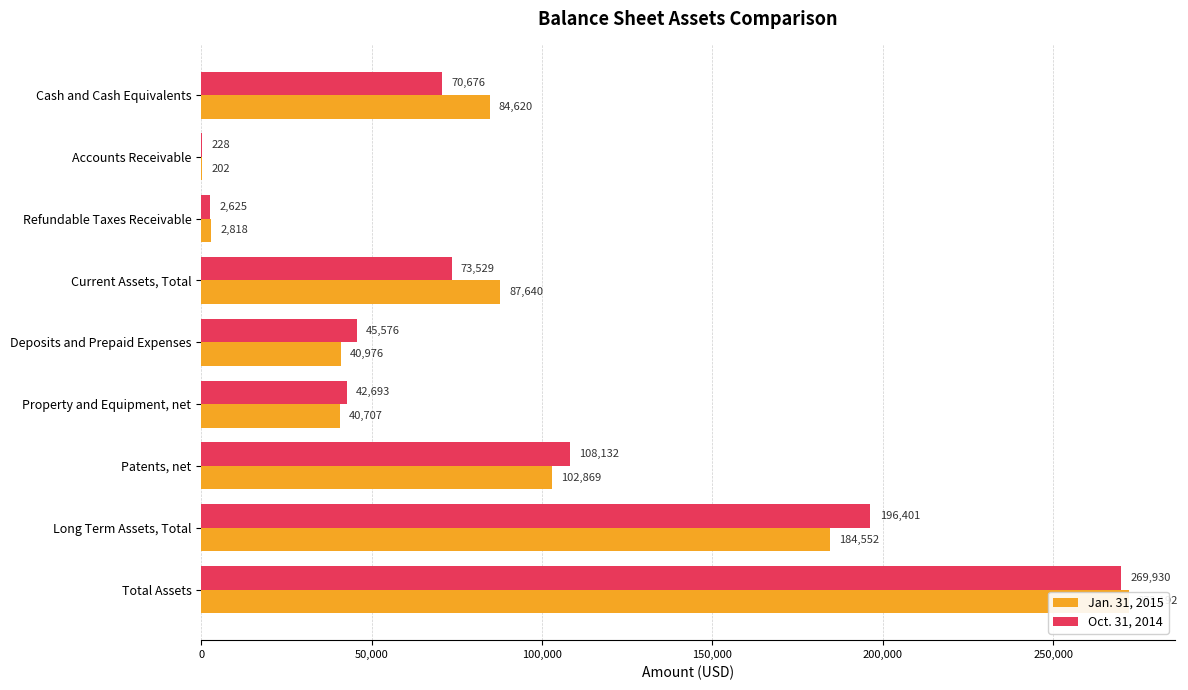

How many data points in Jan. 31, 2015 are above 84620?

4